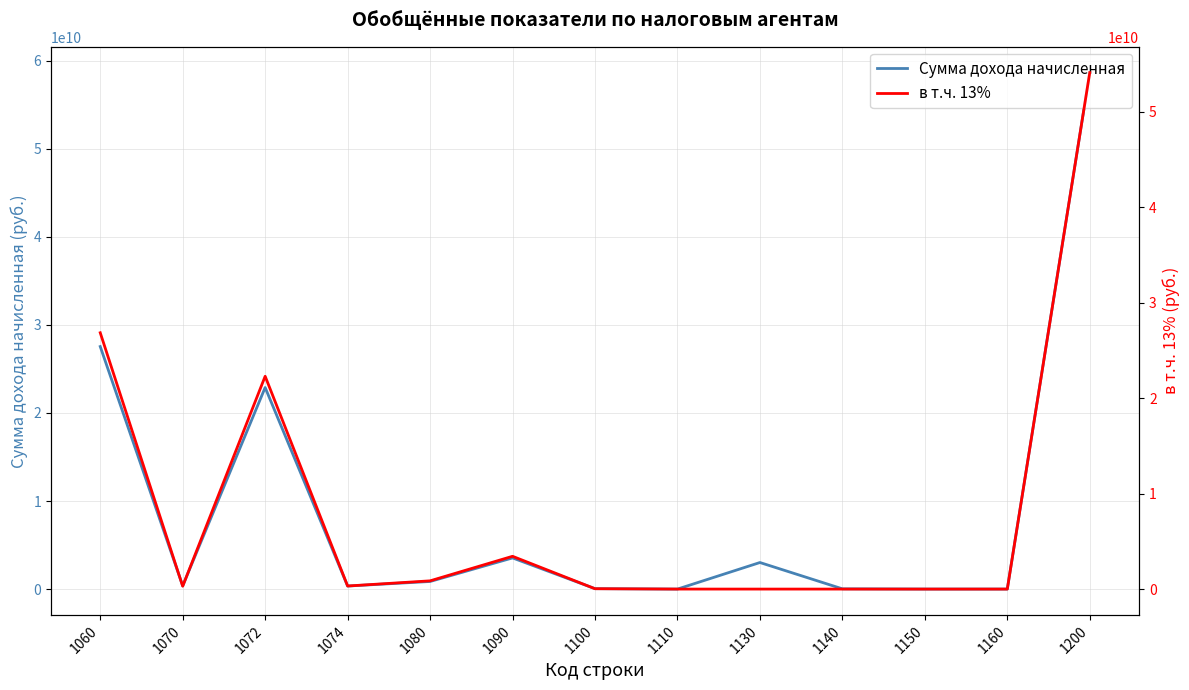

True or false: в т.ч. 13% and Сумма дохода начисленная intersect in this chart.

False